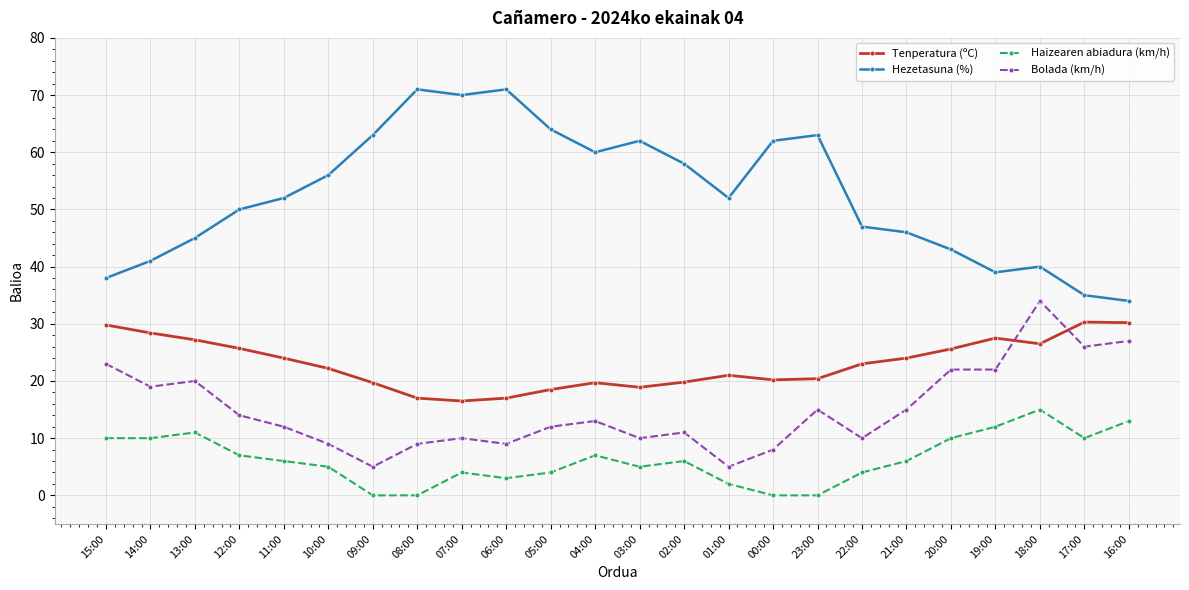

List the series in order of their overall mean, lowest first.

Haizearen abiadura (km/h), Bolada (km/h), Tenperatura (ºC), Hezetasuna (%)